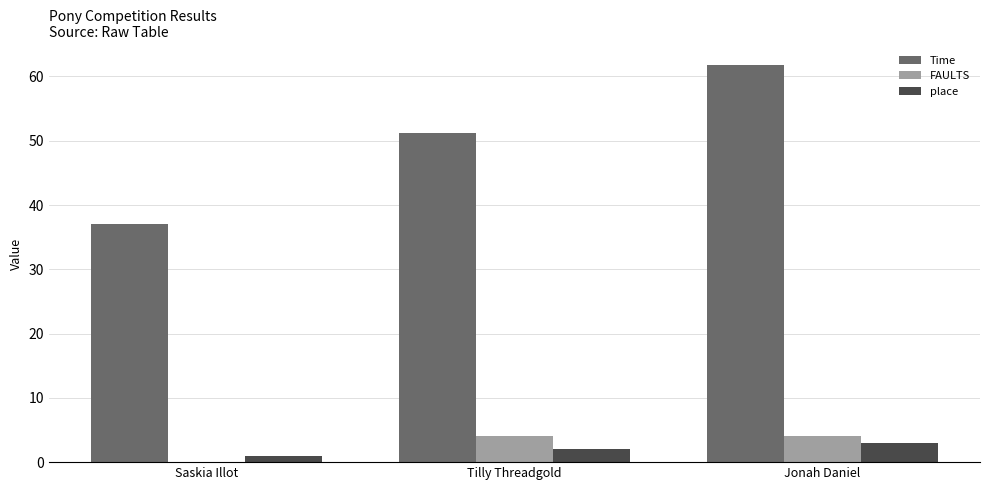

Which series changed the most between Saskia Illot and Tilly Threadgold?

Time